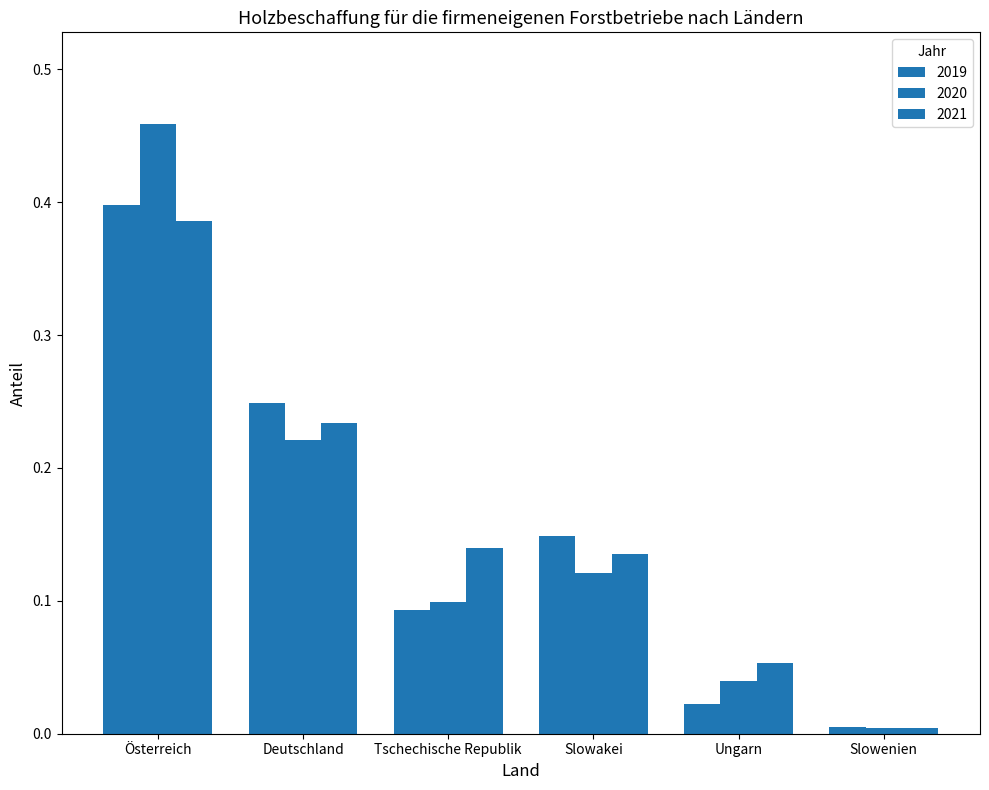

True or false: 2019 has a value of 0.0 at Slowenien.

False